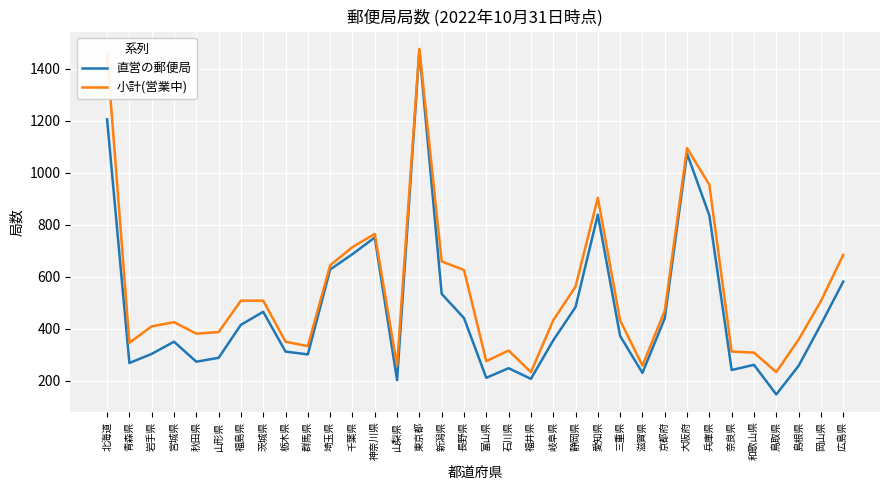

Rank the series by their average value, from lowest to highest.

直営の郵便局, 小計(営業中)